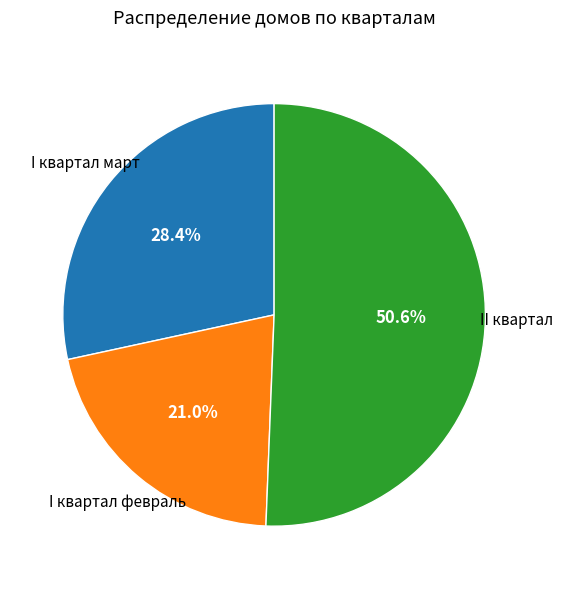

Count the number of slices in the pie.

3